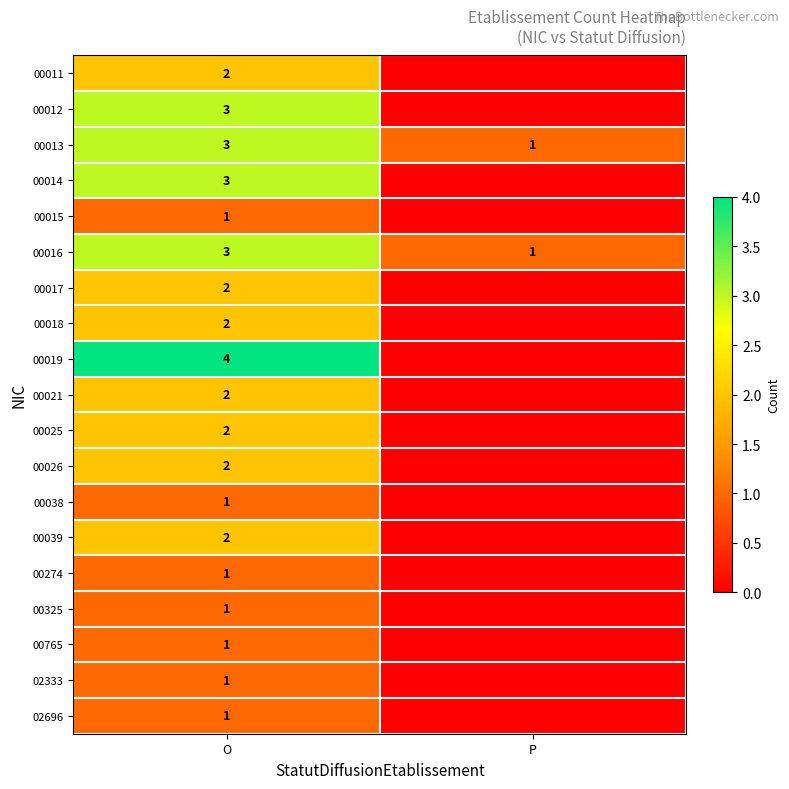

What is the spread (max minus min) of values at O?

3